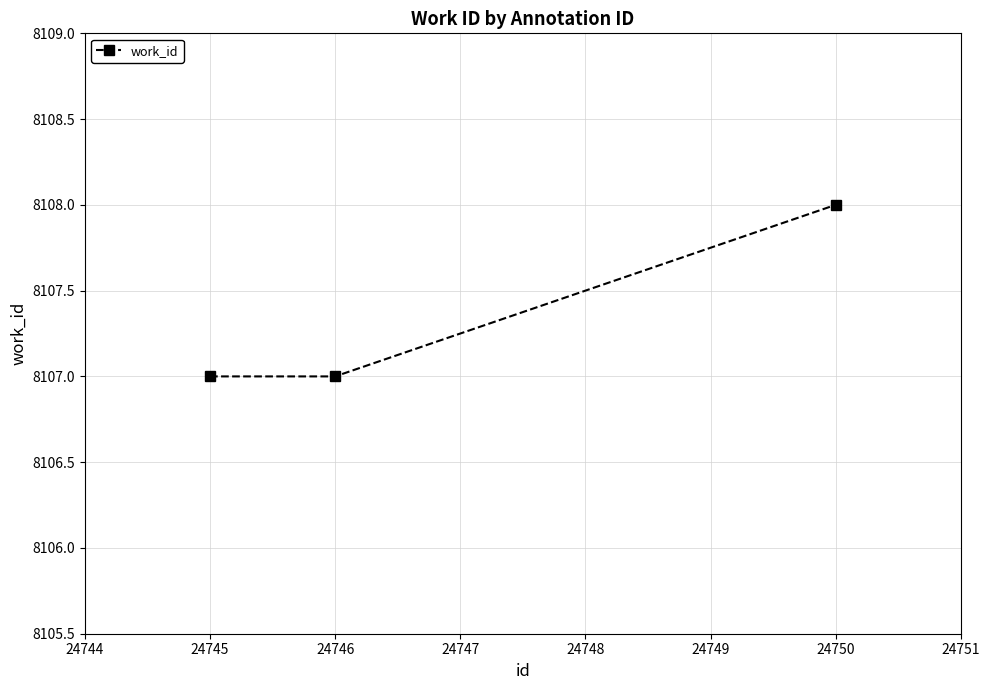

Count the number of data series in this chart.

1